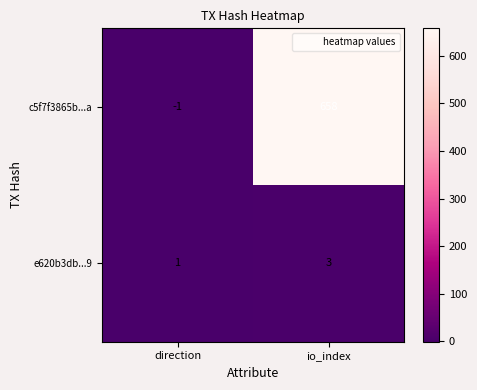

At which category is the sum across all series the highest?

io_index